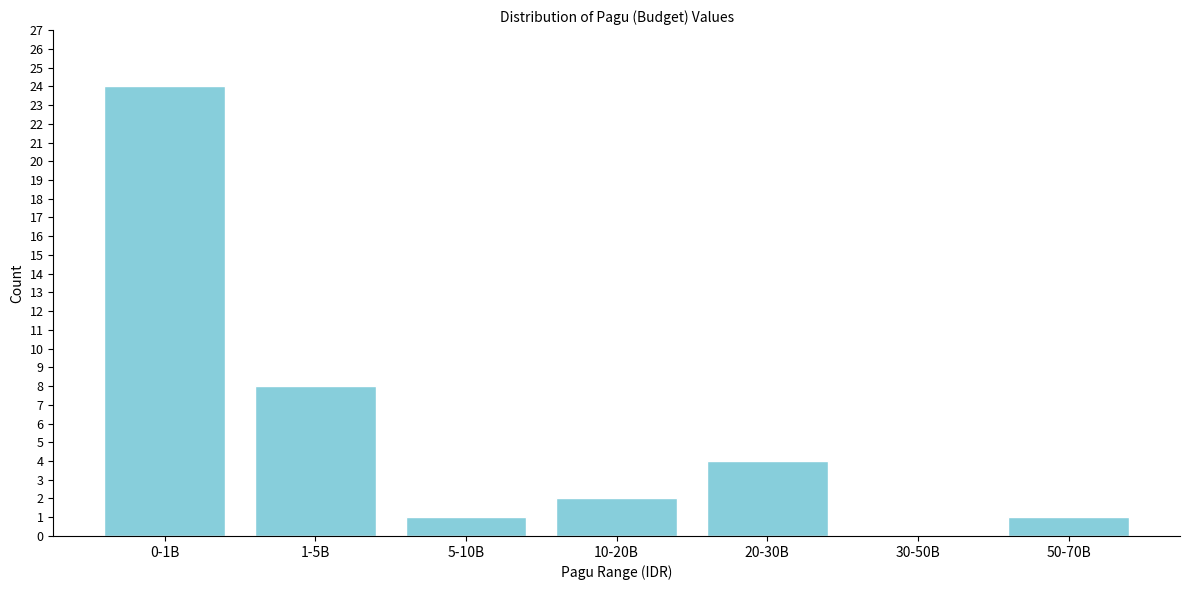

Reading left to right, transcribe all the data shown in this chart.

0-1B=24	1-5B=8	5-10B=1	10-20B=2	20-30B=4	30-50B=0	50-70B=1